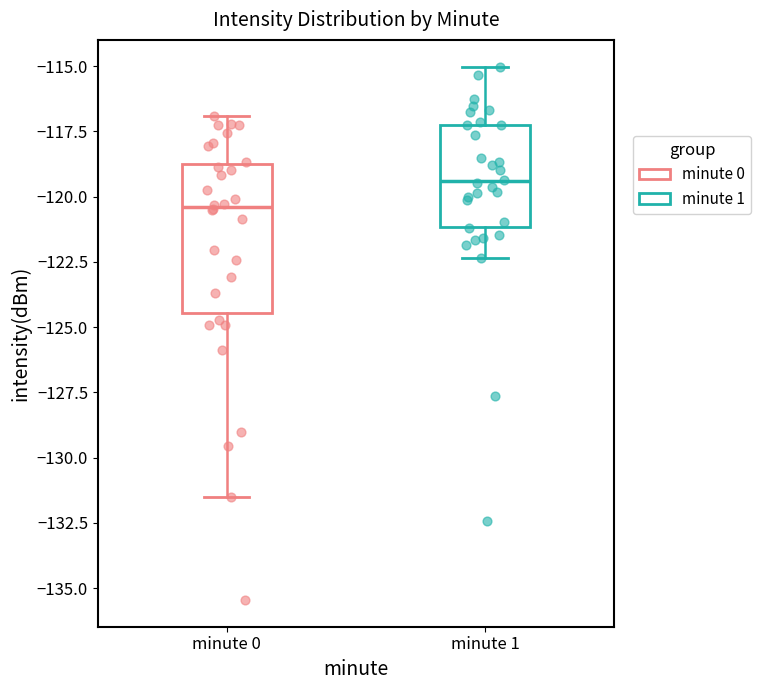

Reading left to right, read every box against the y-axis: the position of its median line, the range the box covers, and the ends of its whiskers. The values are not printed on the chart, so give them approximately, as read against the axis.

minute 0: median -120.5, box -124.5 to -118.5, whiskers -131.5 to -117.0
minute 1: median -119.5, box -121.0 to -117.0, whiskers -122.5 to -115.0